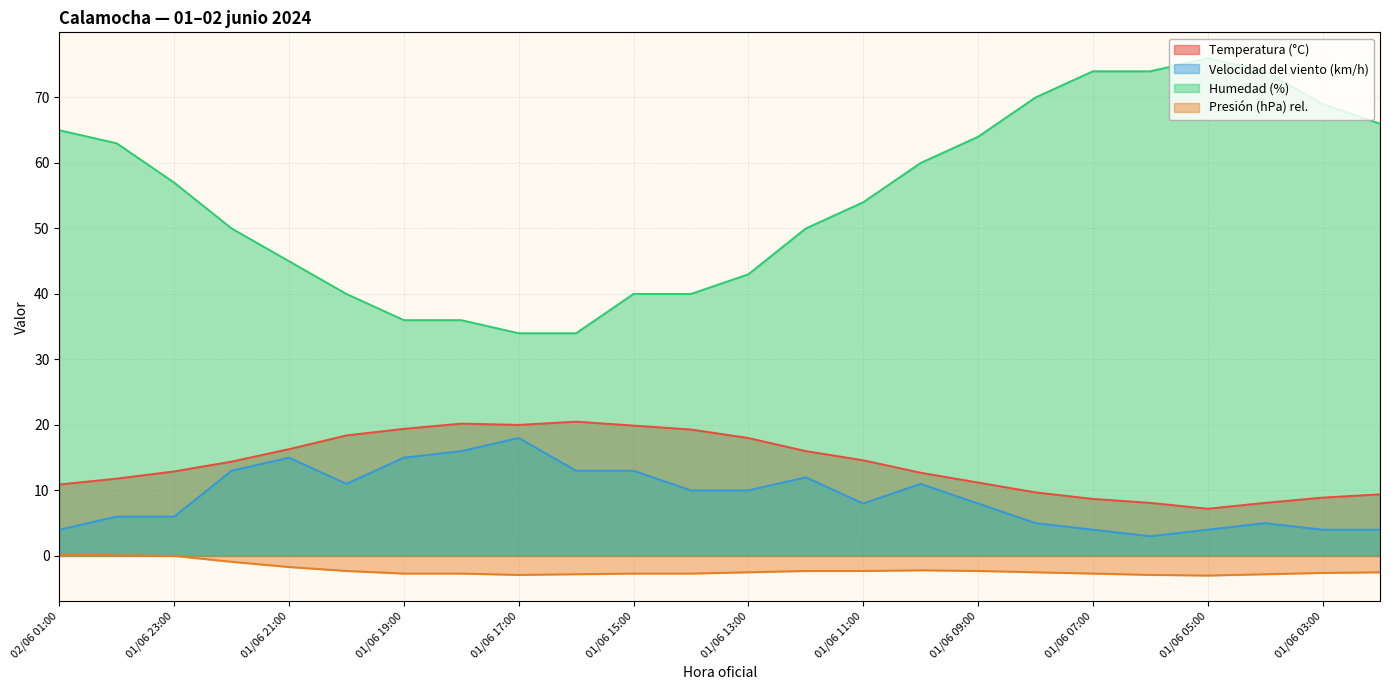

At how many categories does at least one series exceed 31?

24